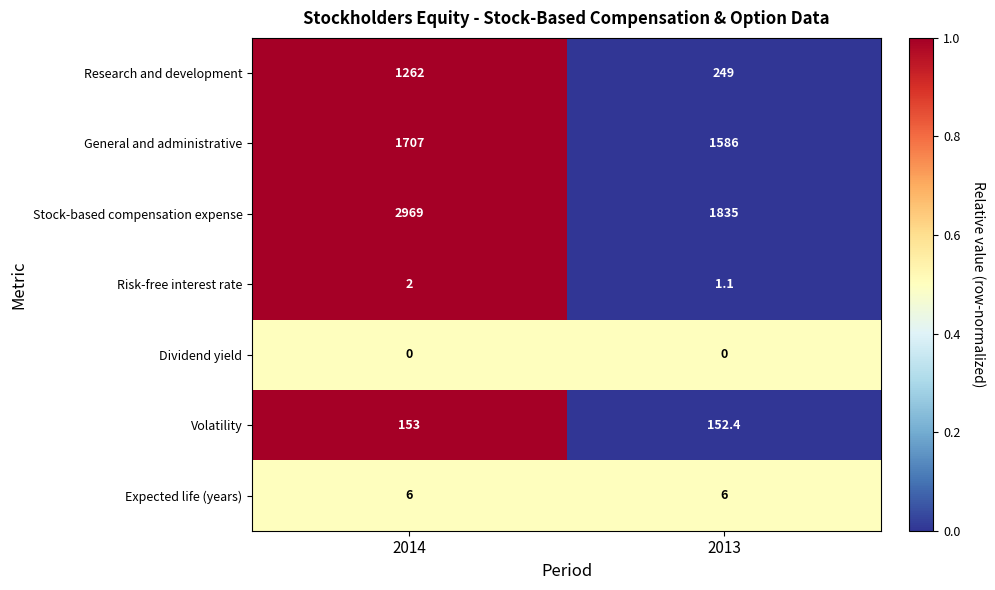

Reading left to right, extract all data points from this chart.

Research and development: 1262.0	249.0
General and administrative: 1707.0	1586.0
Stock-based compensation expense: 2969.0	1835.0
Risk-free interest rate: 2.0	1.1
Dividend yield: 0.0	0.0
Volatility: 153.0	152.4
Expected life (years): 6.0	6.0